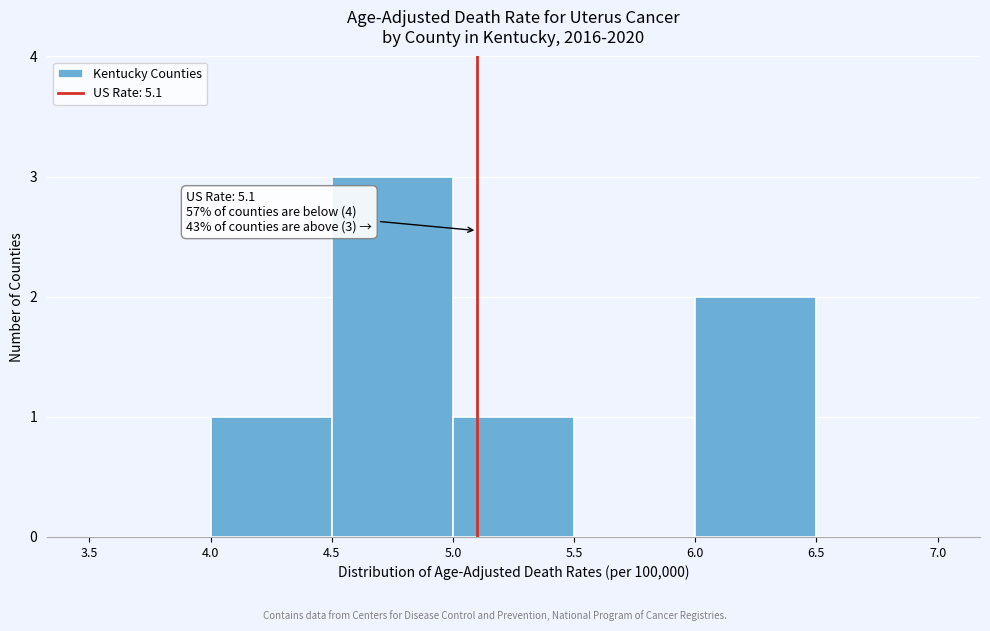

Which range on the x-axis has the tallest bar?

4.5 to 5.0